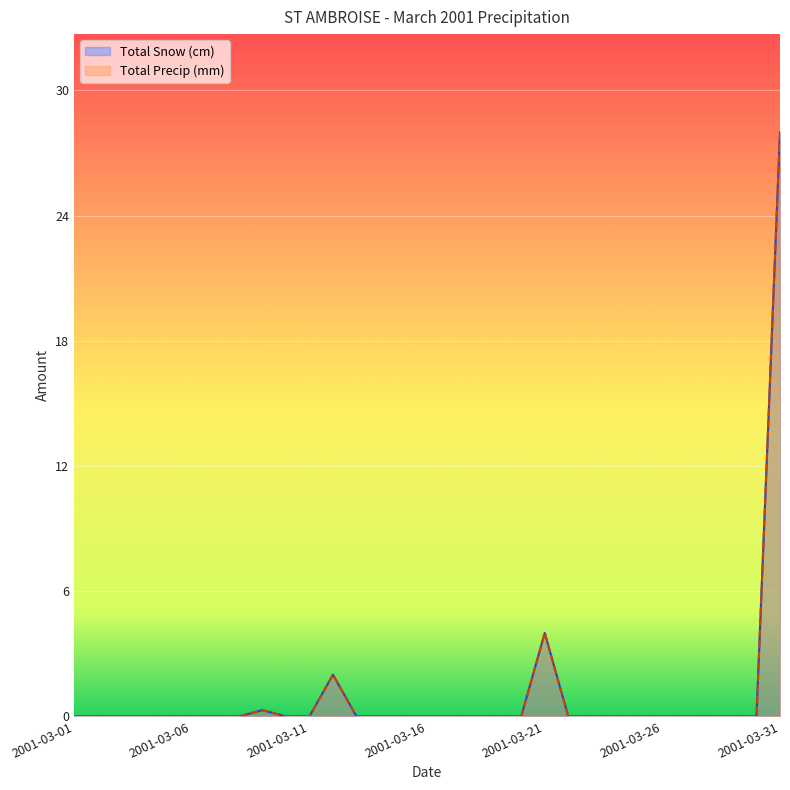

Is it true that Total Precip (mm) equals 0.0 at 2001-03-24?

True